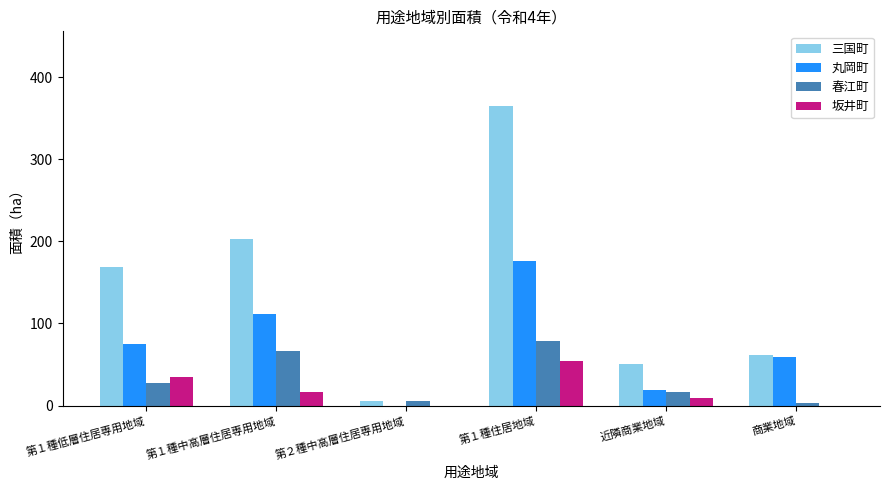

Which series changed the most between 第１種住居地域 and 近隣商業地域?

三国町